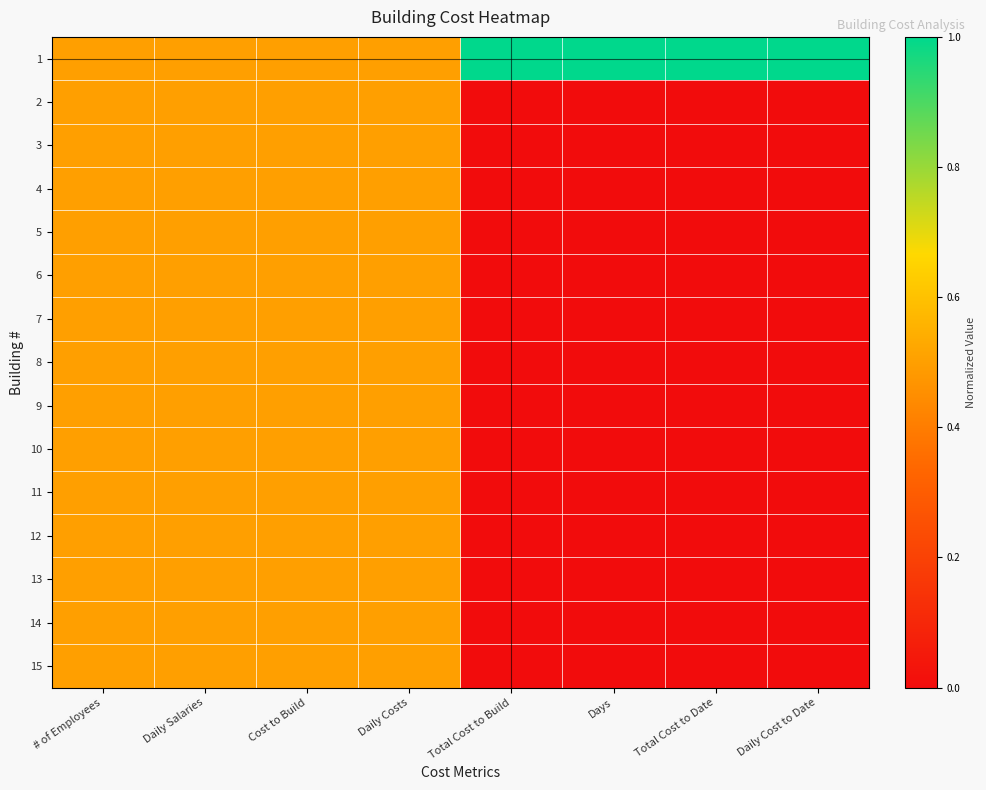

List the series in order of their peak value, highest first.

1, 2, 3, 4, 5, 6, 7, 8, 9, 10, 11, 12, 13, 14, 15